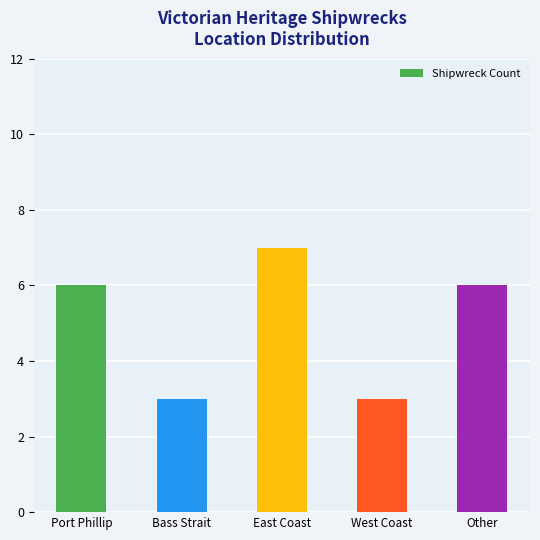

What position from the right is East Coast?

3